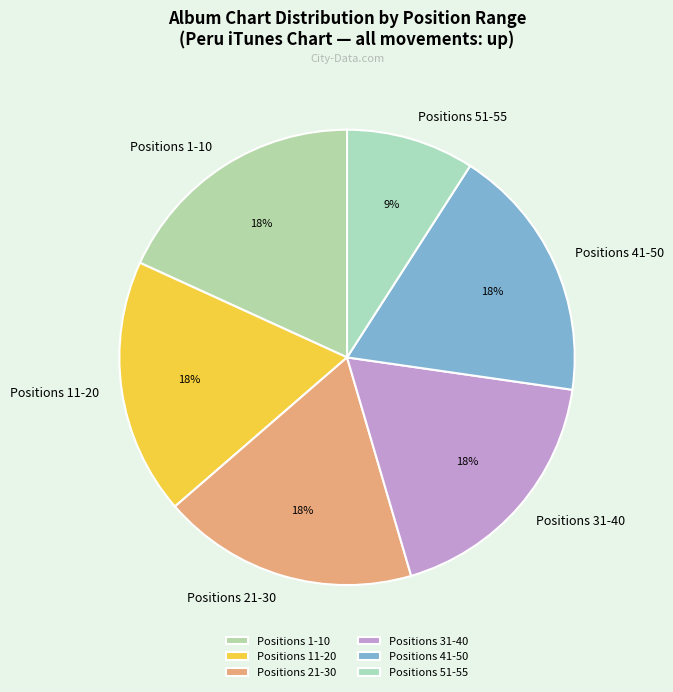

How many segments does this pie chart have?

6